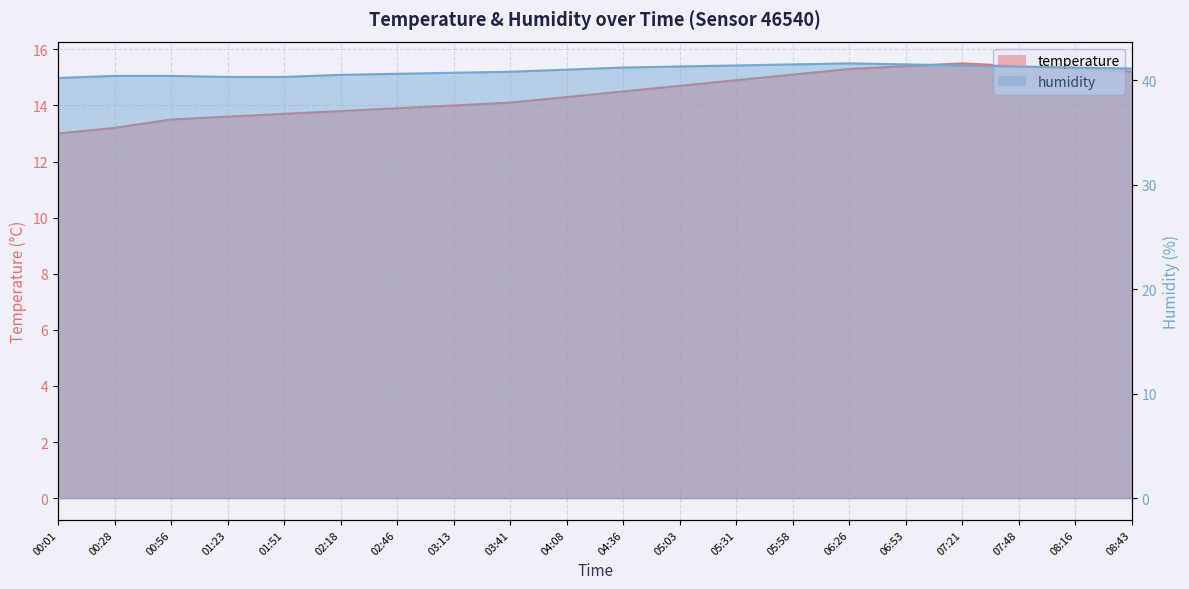

Rank the series by their average value, from highest to lowest.

humidity, temperature